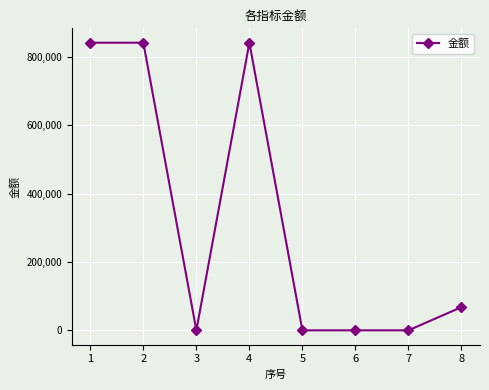

Between 2 and 8, which is larger?

2